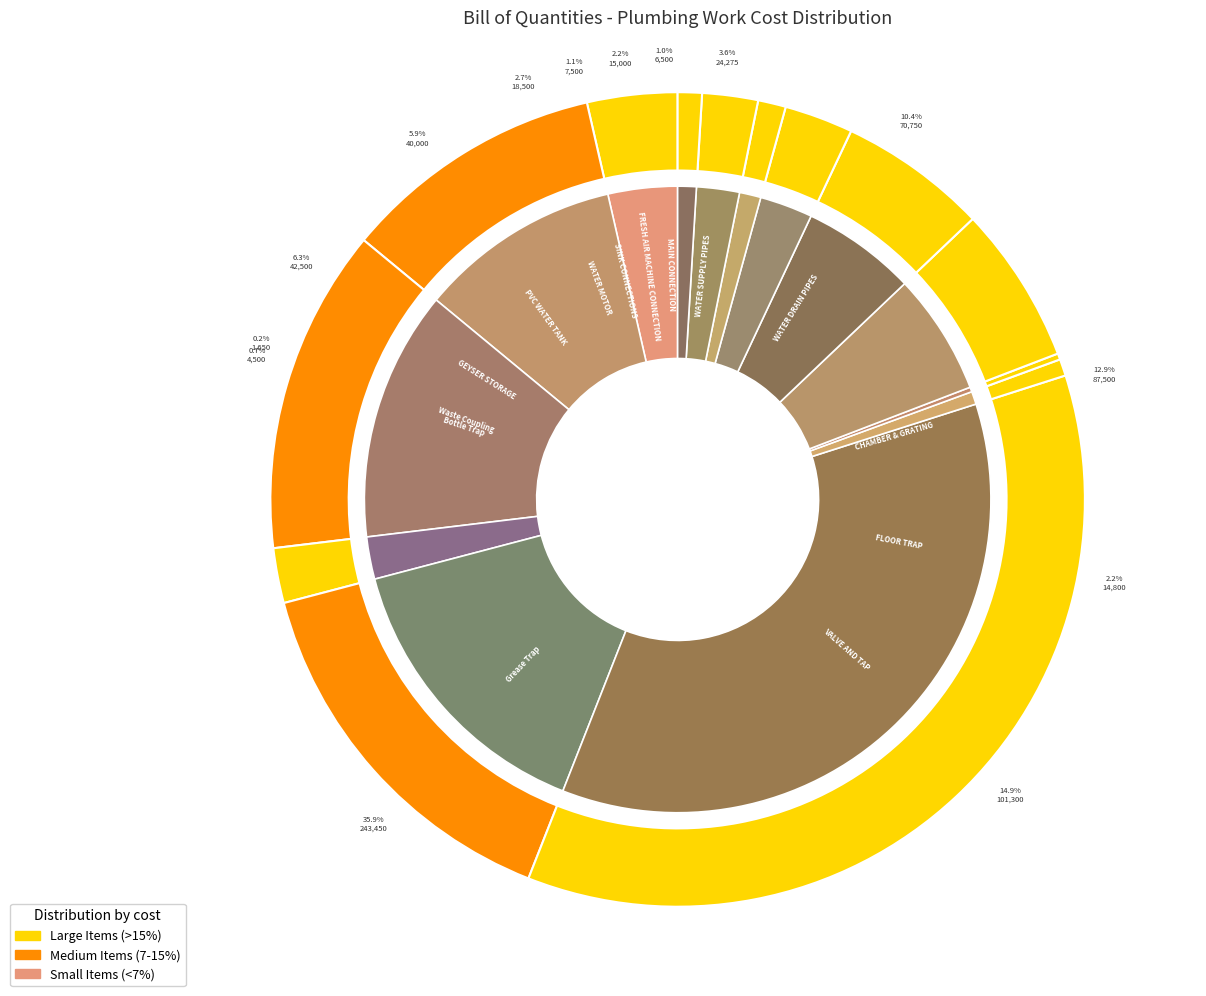

What percentage is the SINK CONNECTIONS slice, to the nearest percent?

1%